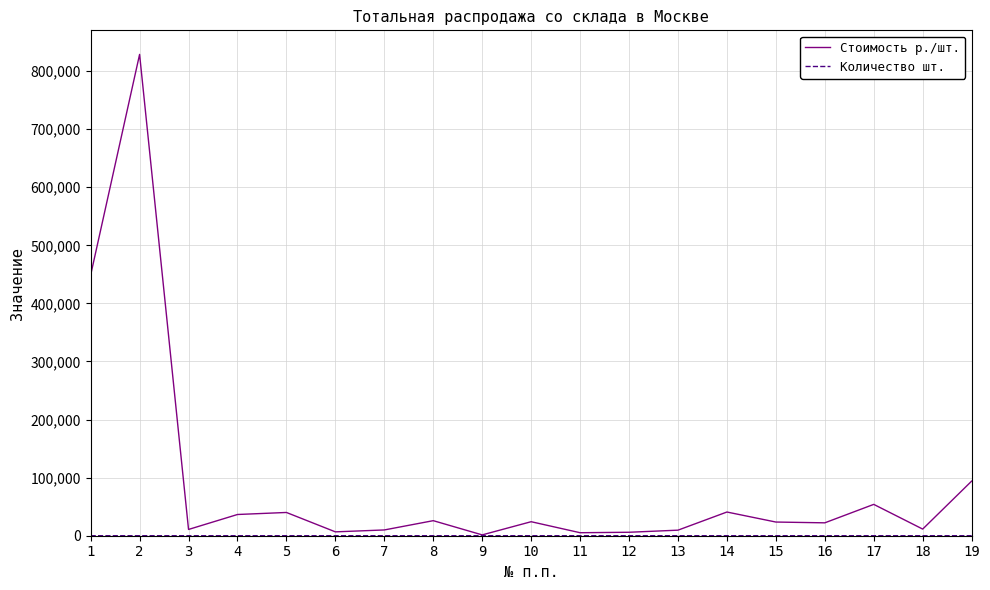

Which series has the largest range (max minus min)?

Стоимость р./шт.